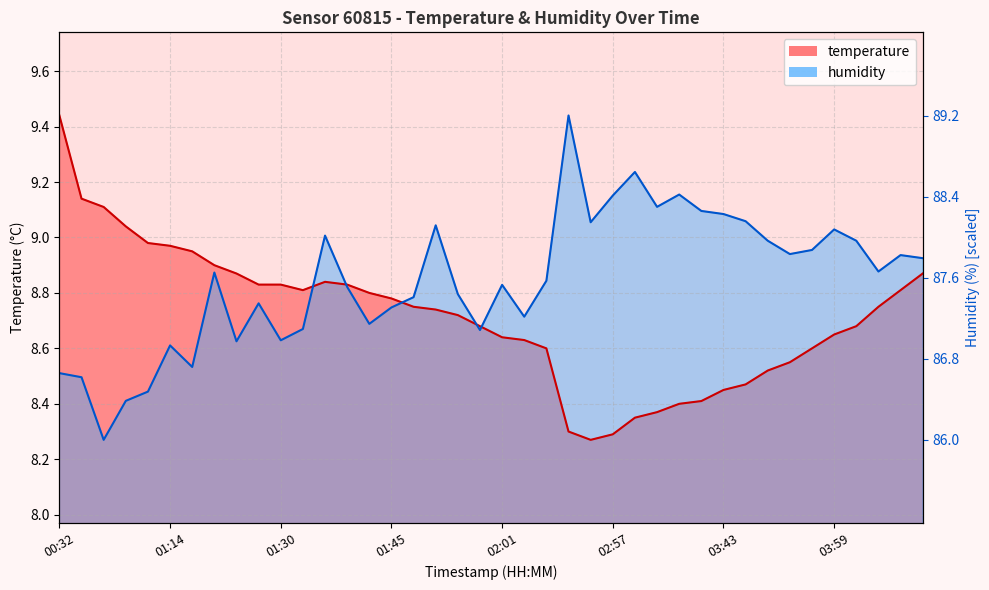

What is the label of the 27th point from the right?

01:39